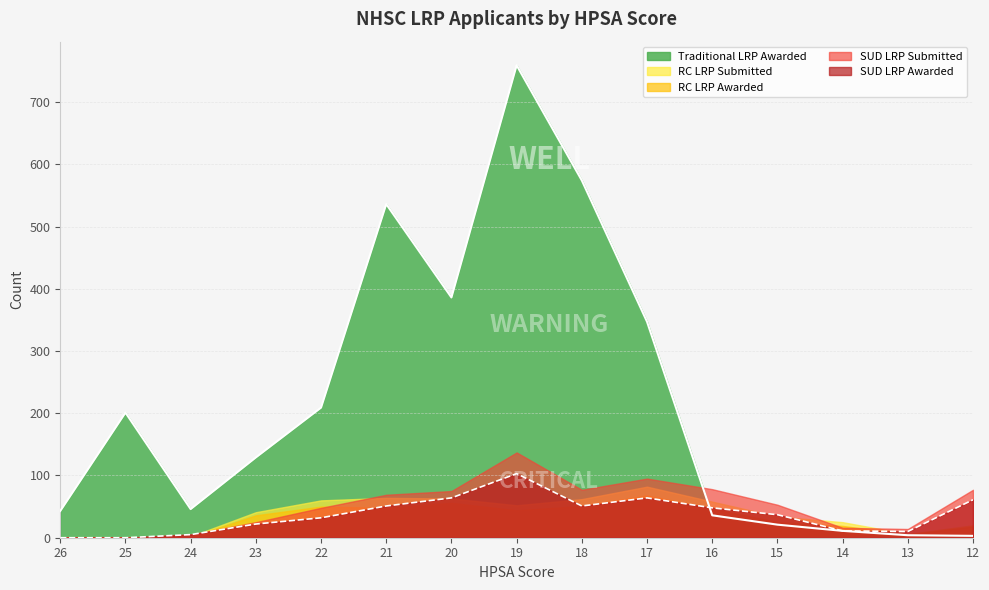

Which series has the widest spread of values?

Traditional LRP Awarded